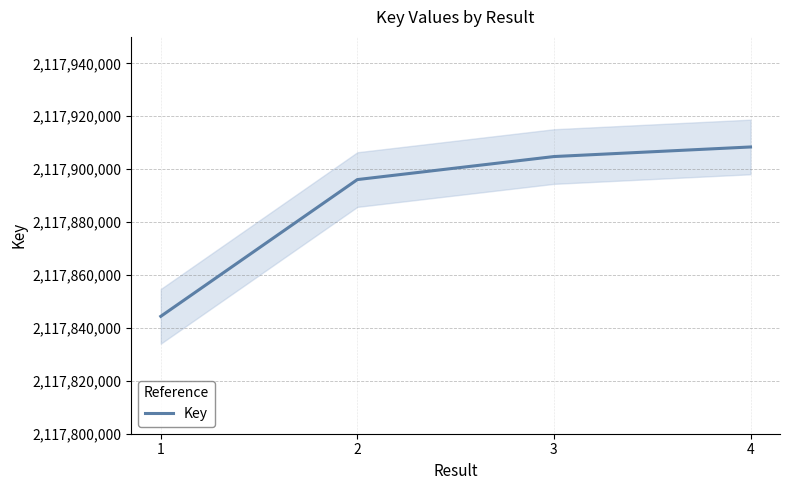

How many values are below 2117904768?

2